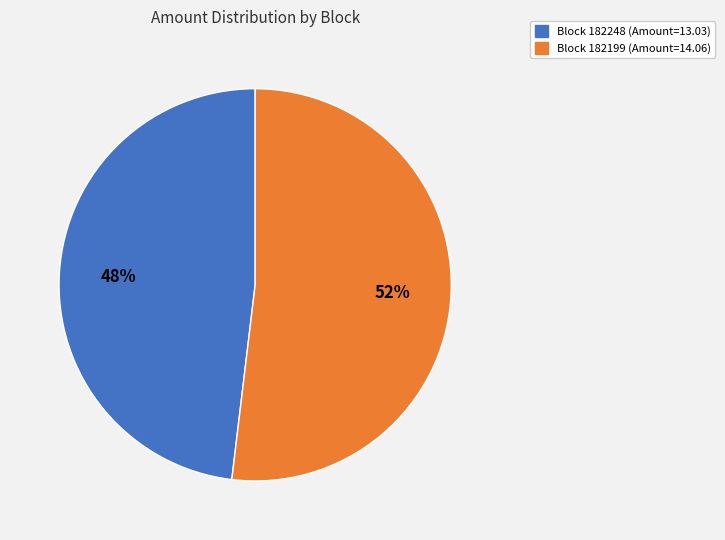

To the nearest percent, what is the difference between the largest and smallest slice percentages?

4%